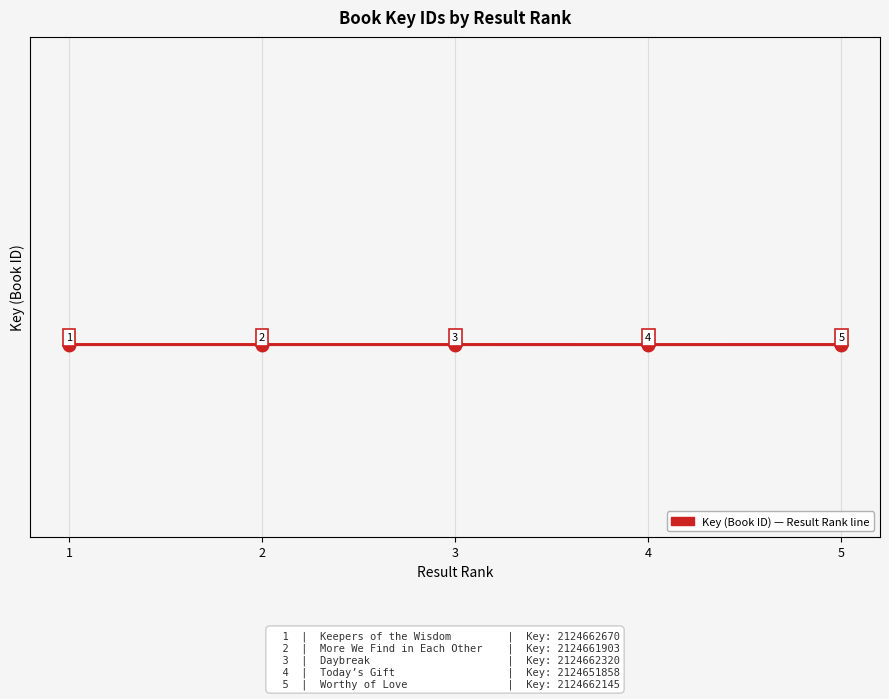

Does the chart display data point markers on the line(s)?

No